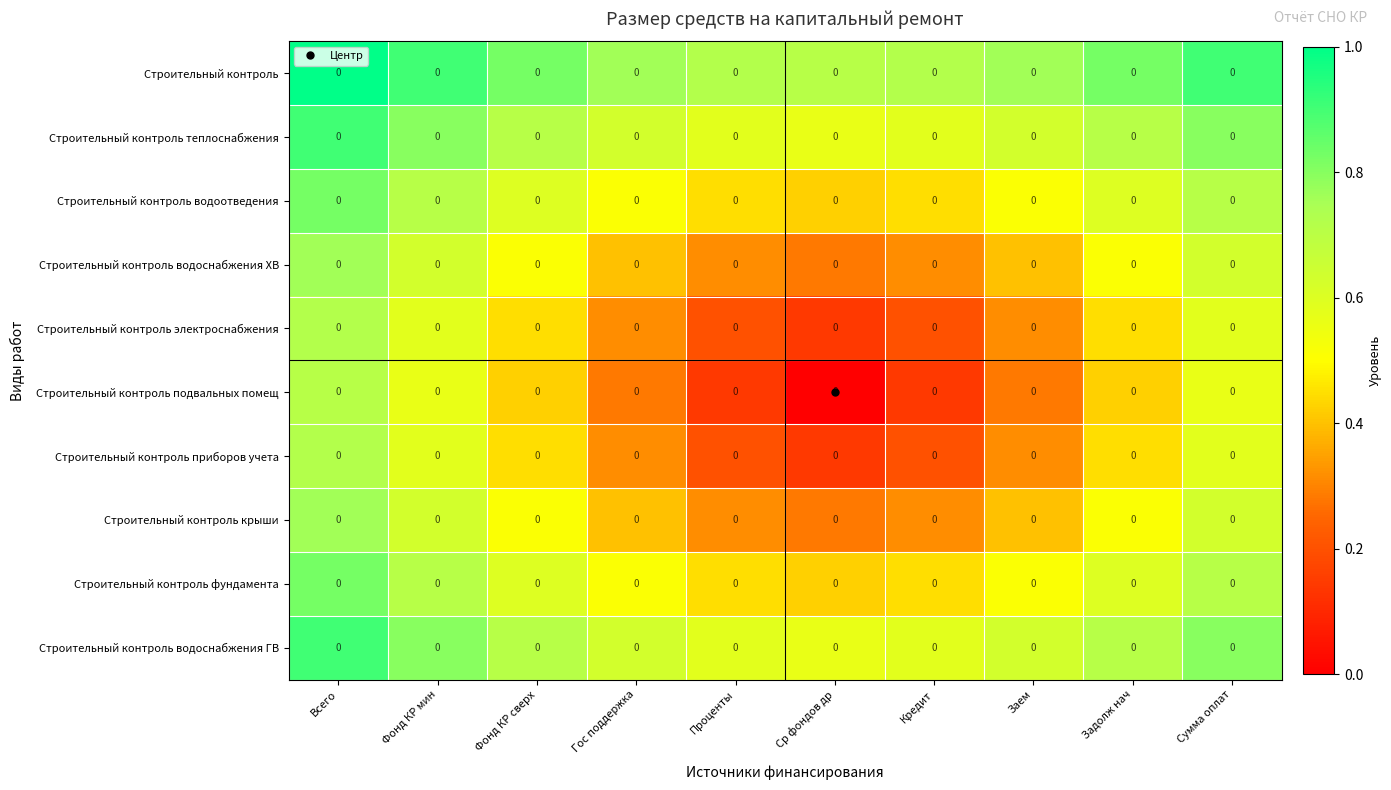

Rank the series by their maximum value, from highest to lowest.

Строительный контроль, Строительный контроль теплоснабжения, Строительный контроль водоснабжения ГВ, Строительный контроль водоотведения, Строительный контроль фундамента, Строительный контроль водоснабжения ХВ, Строительный контроль крыши, Строительный контроль электроснабжения, Строительный контроль приборов учета, Строительный контроль подвальных помещ